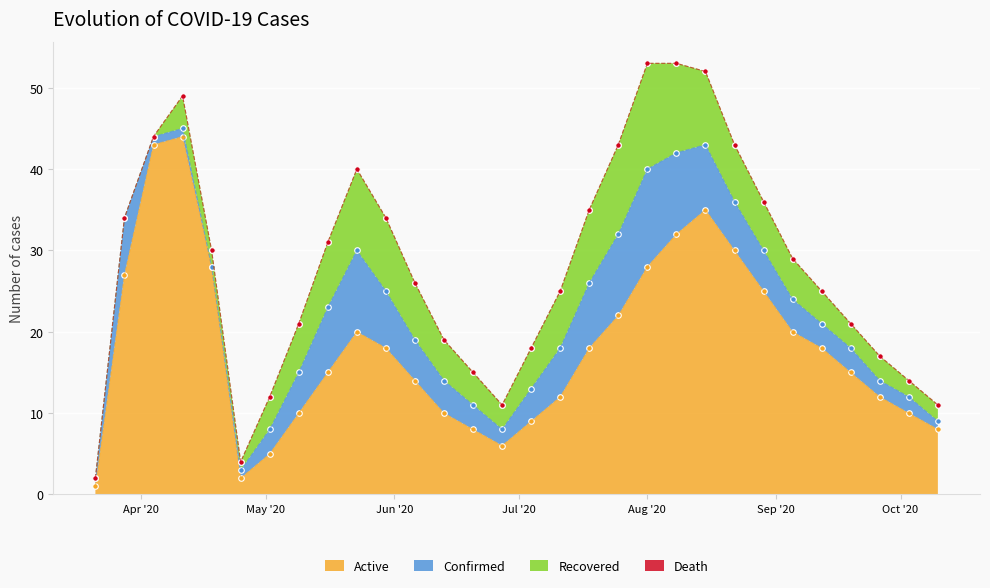

What position from the left is 2020-08-22?

23